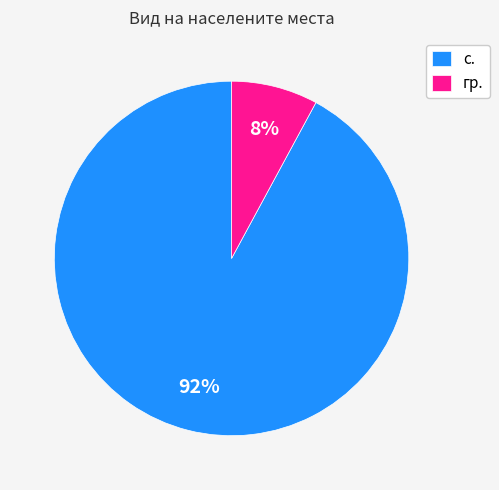

Is it true that гр. is 1% of the pie?

False